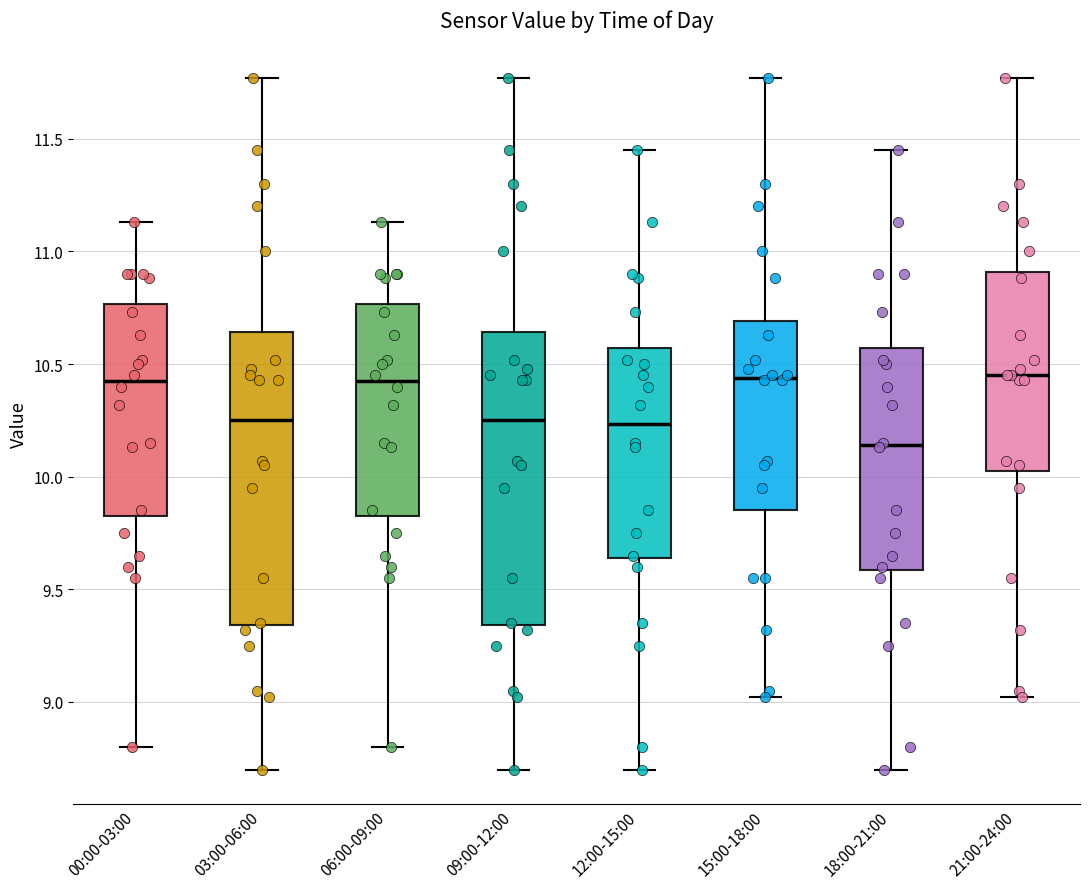

Where is the lower edge of the box for 00:00-03:00 on the y-axis? The values are not printed on the chart, so give them approximately, as read against the axis.

9.85